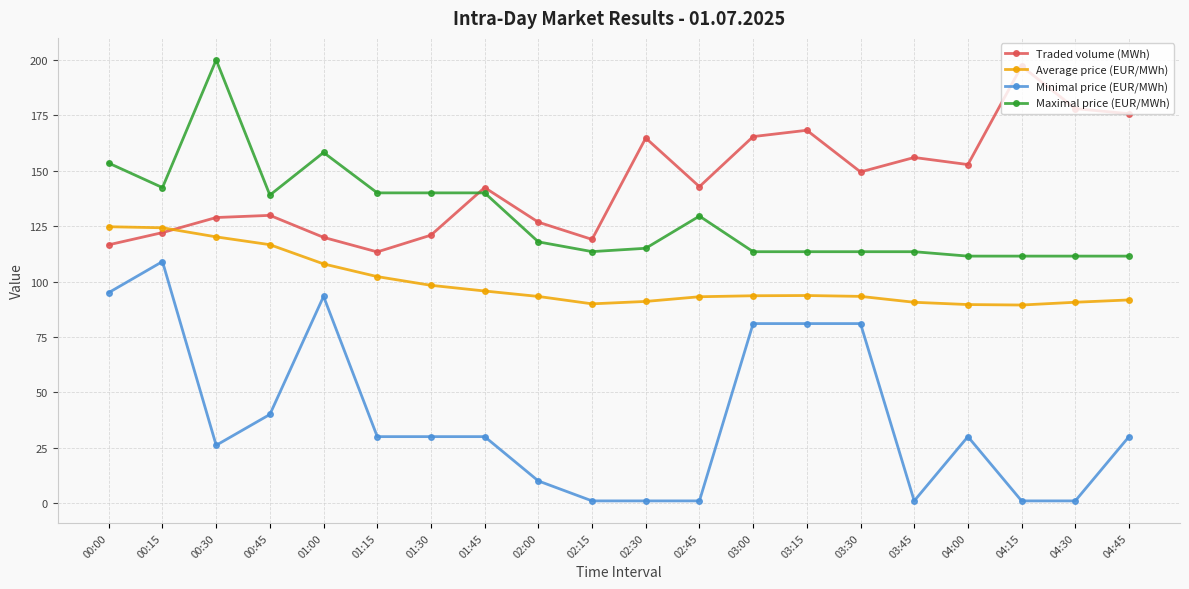

True or false: Minimal price (EUR/MWh) and Maximal price (EUR/MWh) intersect in this chart.

False